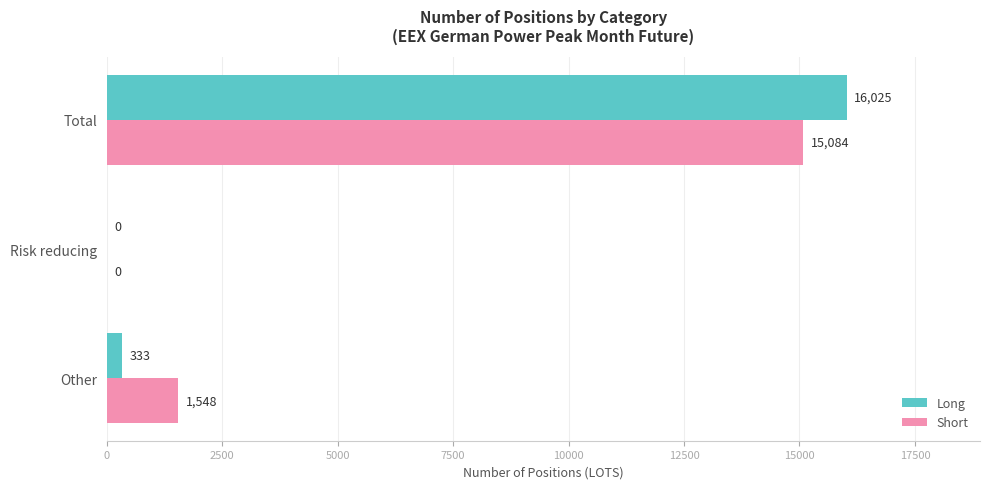

What is the greatest value displayed?

16025